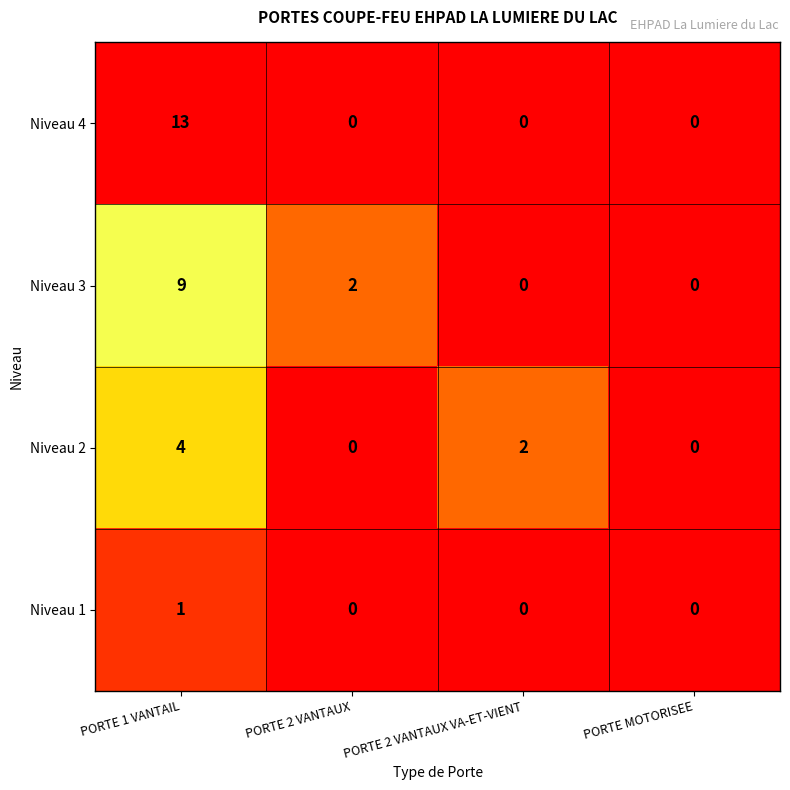

At which category is the sum across all series the highest?

PORTE 1 VANTAIL